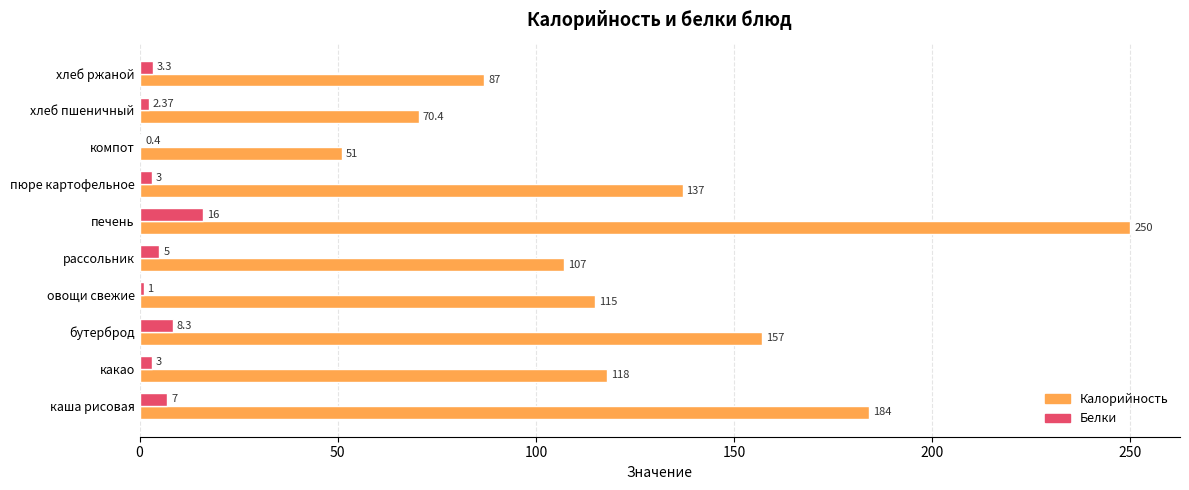

What is the average value of the Белки series?

4.9